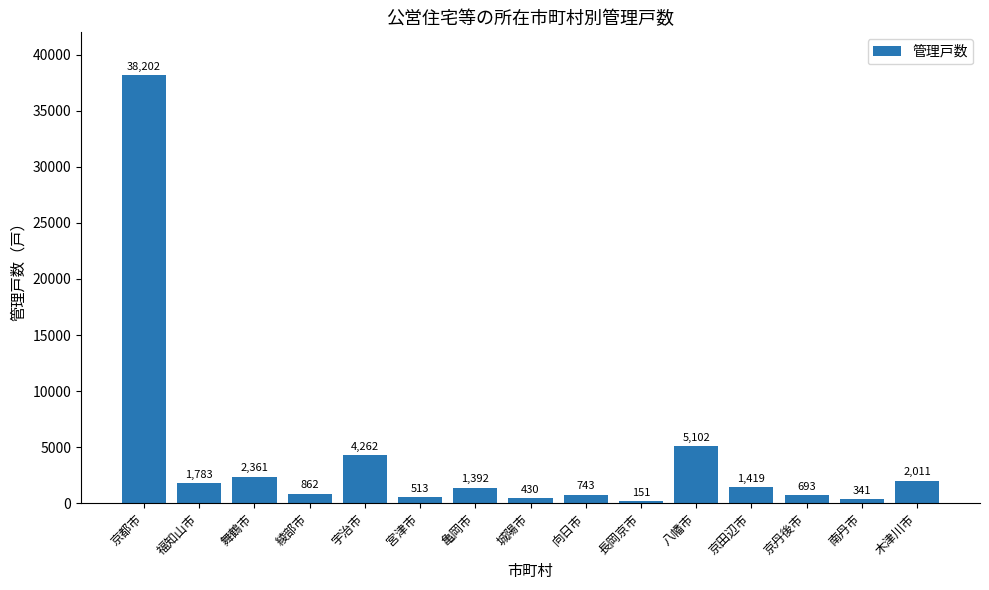

What is the change in value from 綾部市 to 京田辺市?

+557